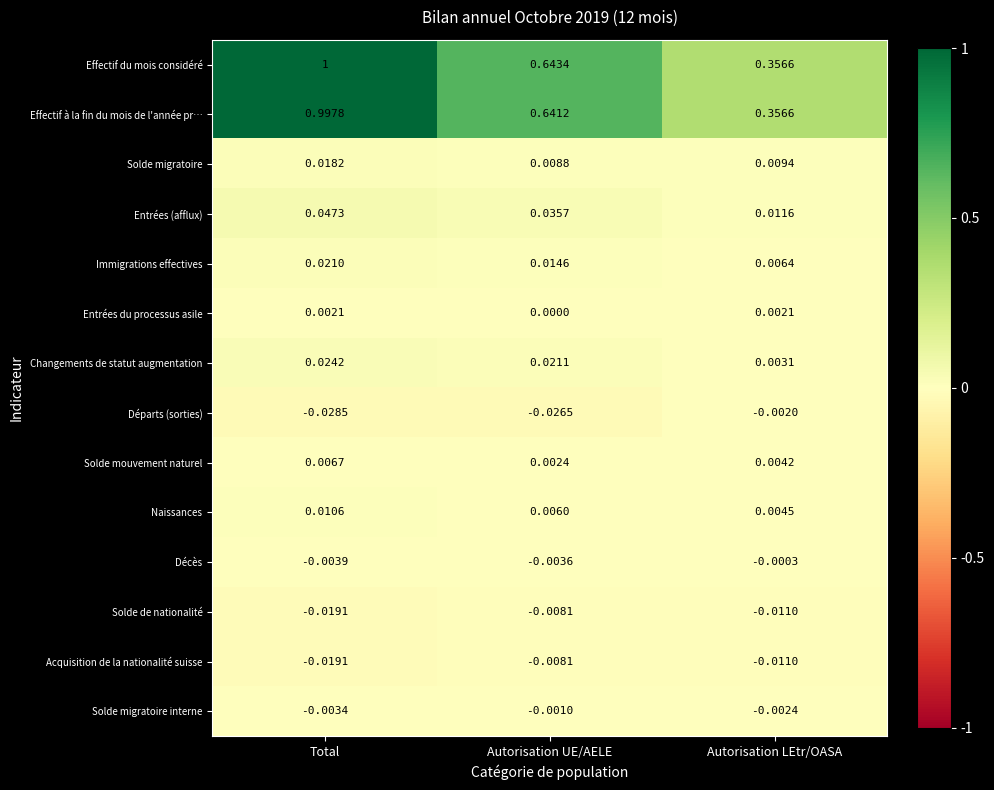

Between Total and Autorisation LEtr/OASA, which series saw the biggest shift?

Effectif du mois considéré